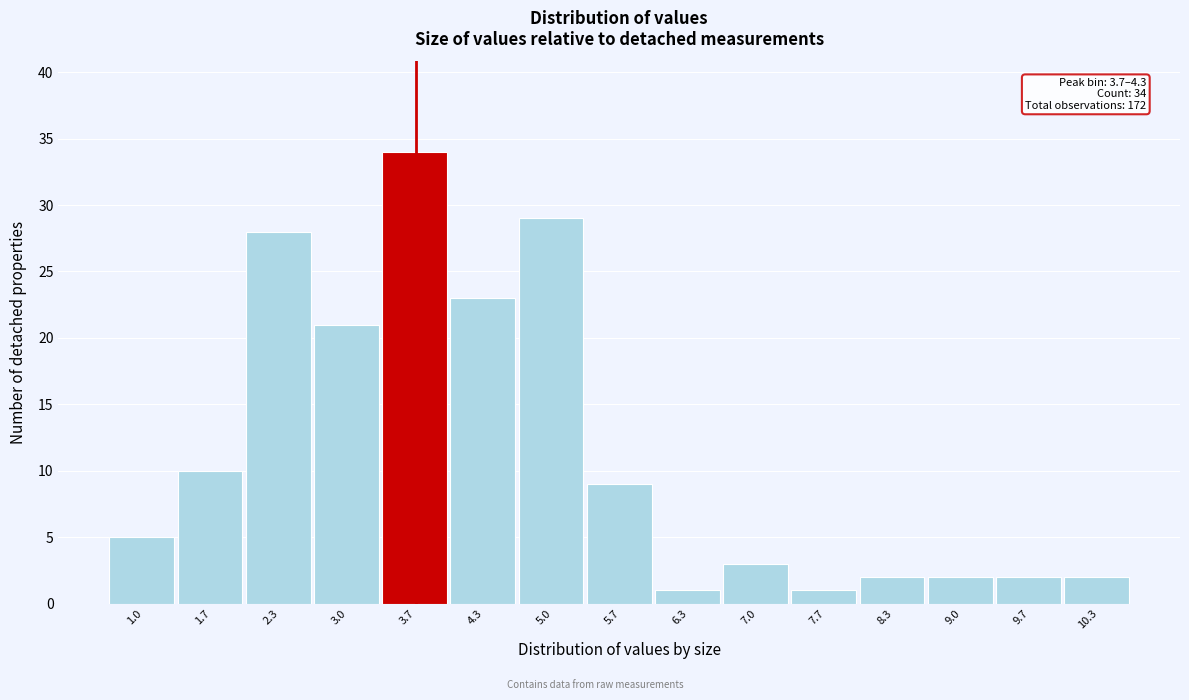

Reading left to right, extract all data points from this chart.

5	10	28	21	34	23	29	9	1	3	1	2	2	2	2